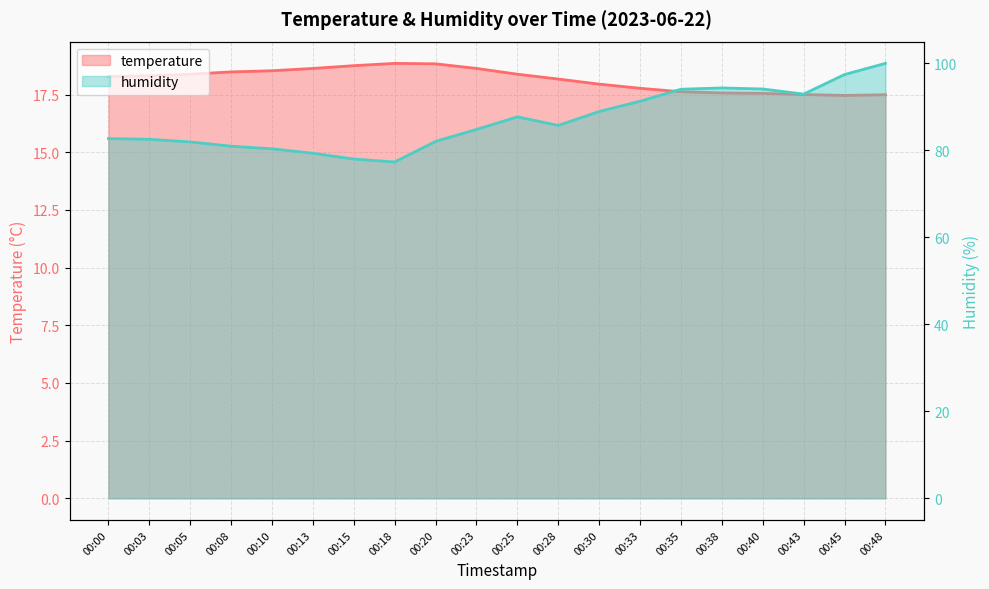

How many categories are shown in the chart?

20